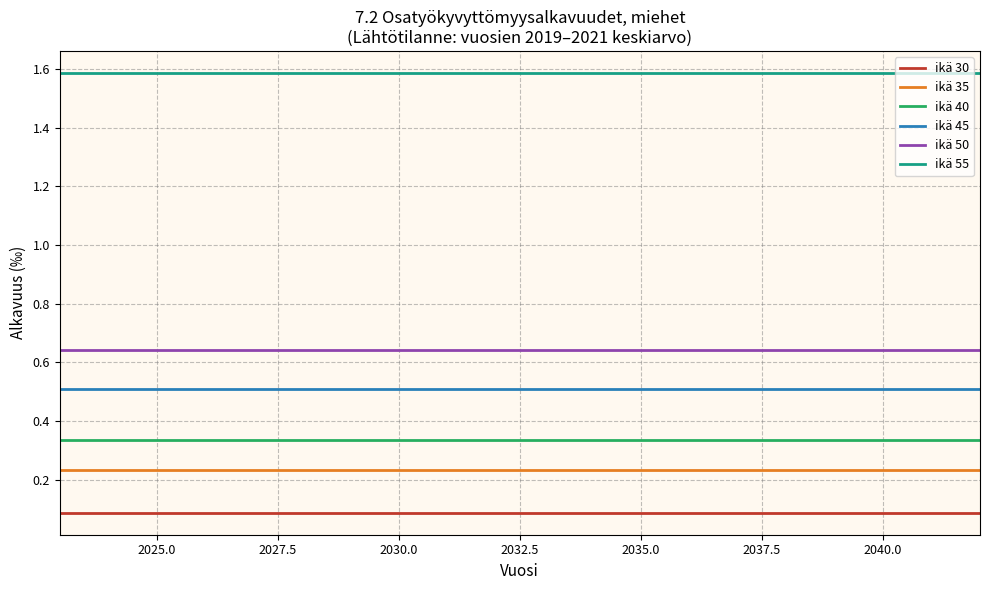

What is the maximum value shown in the chart?

1.6